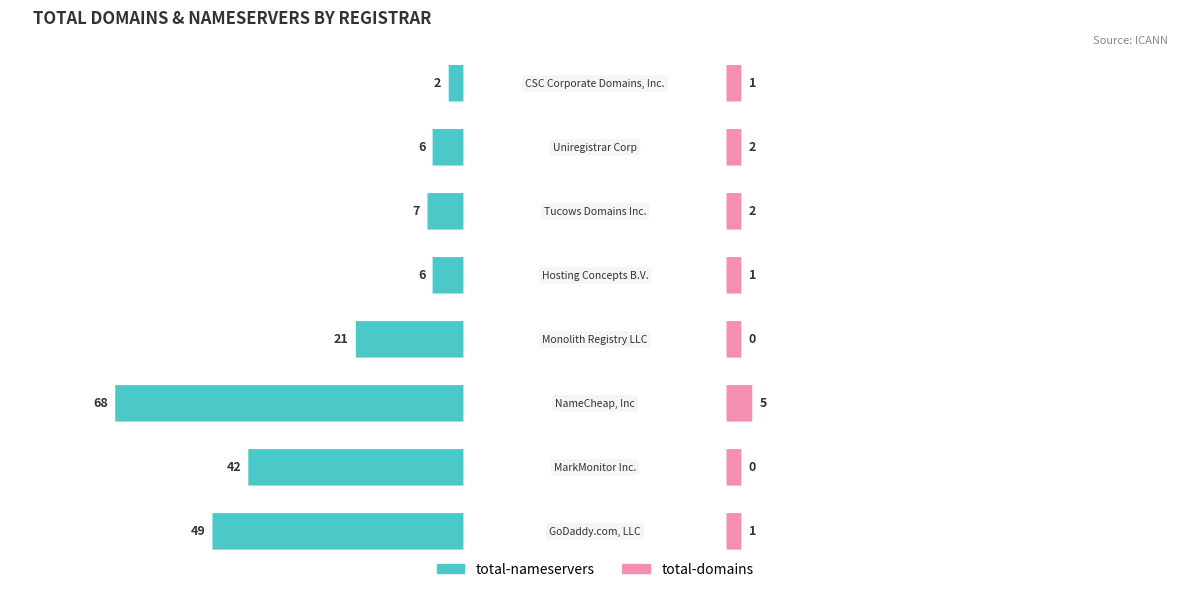

What is the sum of the total-nameservers values at Uniregistrar Corp and GoDaddy.com, LLC?

55